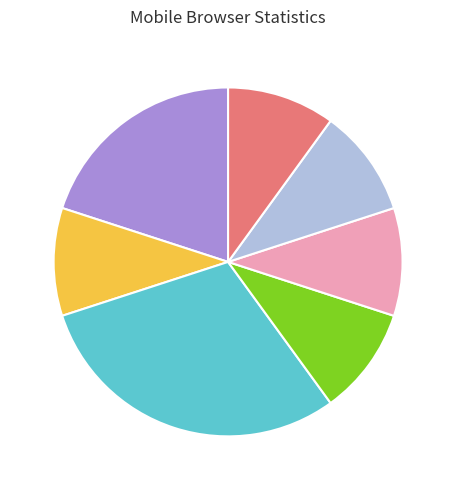

Is there any slice that represents more than half of the pie?

No